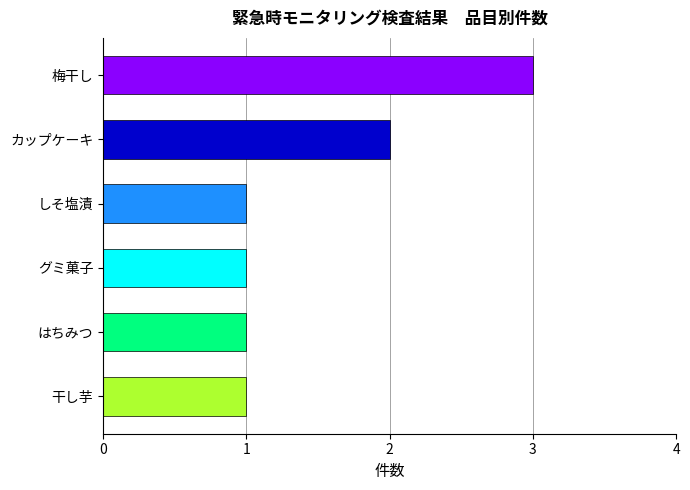

Read the value at 梅干し.

3